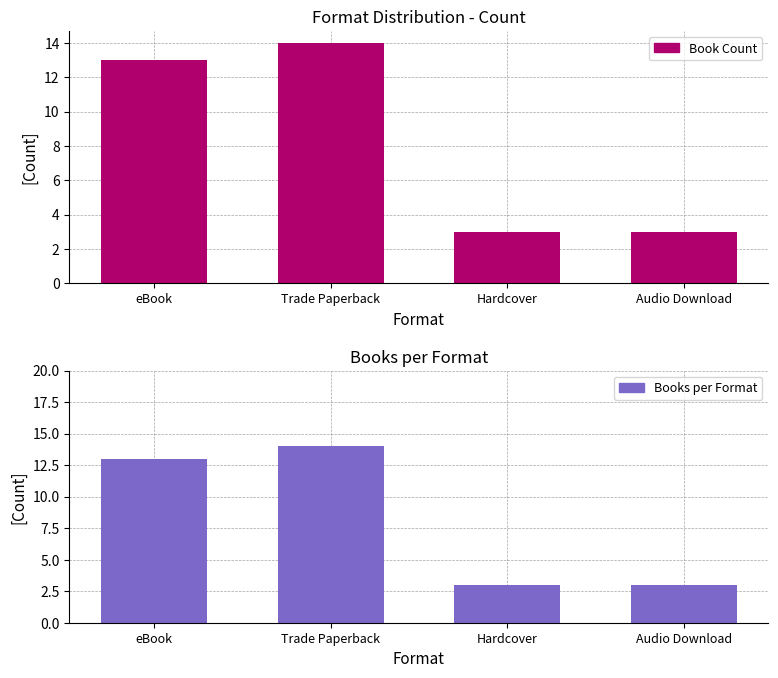

The value of Books per Format at eBook is 13. True or false?

True